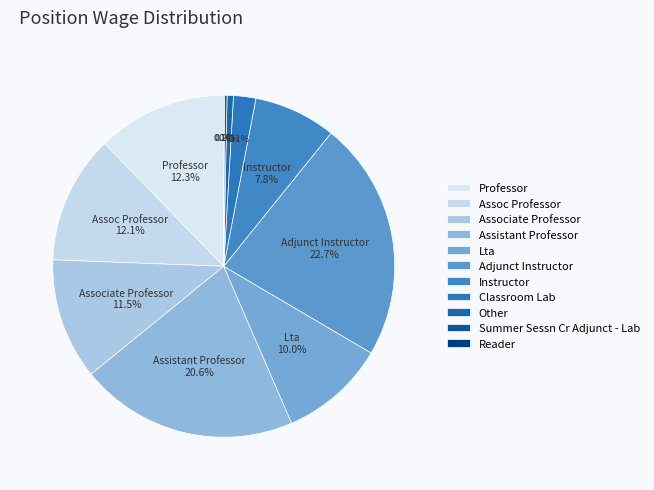

How many slices are in this pie chart?

11